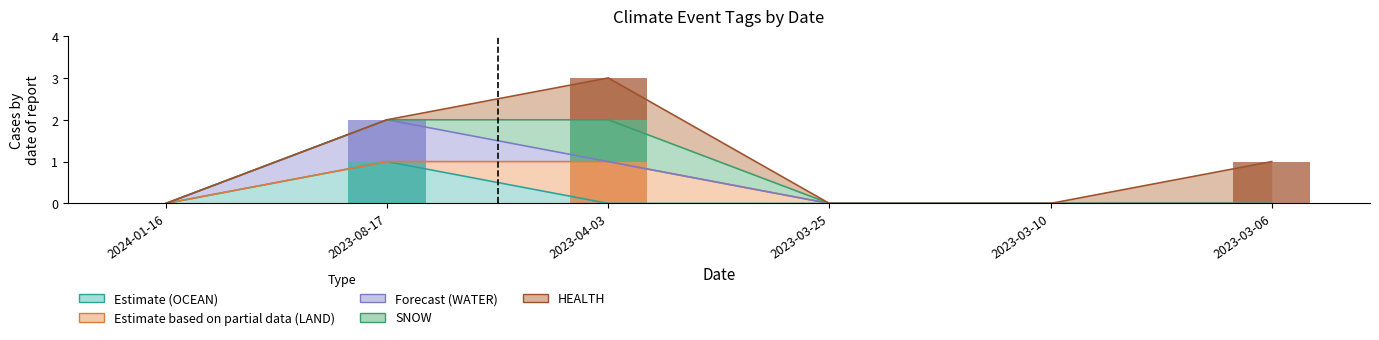

Reading left to right, what are all the values shown in this chart?

OCEAN: 2024-01-16=0	2023-08-17=1	2023-04-03=0	2023-03-25=0	2023-03-10=0	2023-03-06=0
LAND: 2024-01-16=0	2023-08-17=0	2023-04-03=1	2023-03-25=0	2023-03-10=0	2023-03-06=0
WATER: 2024-01-16=0	2023-08-17=1	2023-04-03=0	2023-03-25=0	2023-03-10=0	2023-03-06=0
SNOW: 2024-01-16=0	2023-08-17=0	2023-04-03=1	2023-03-25=0	2023-03-10=0	2023-03-06=0
HEALTH: 2024-01-16=0	2023-08-17=0	2023-04-03=1	2023-03-25=0	2023-03-10=0	2023-03-06=1